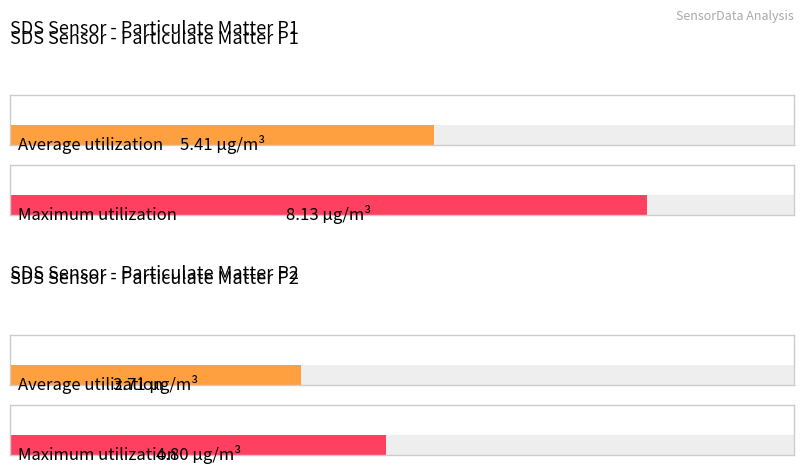

True or false: SDS_P1 has a value of 5.3 at 00:40.

False